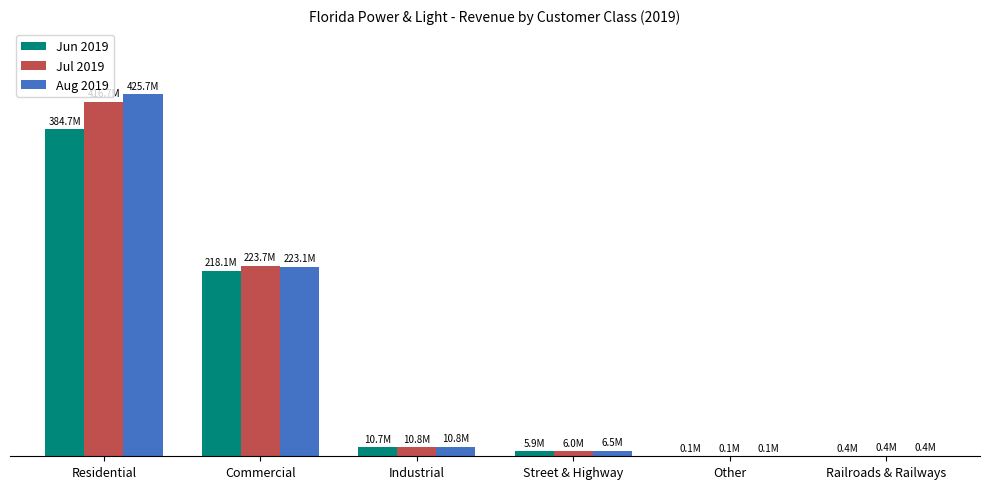

Is the value of Jul 2019 at Railroads & Railways greater than the value of Aug 2019 at Commercial?

No